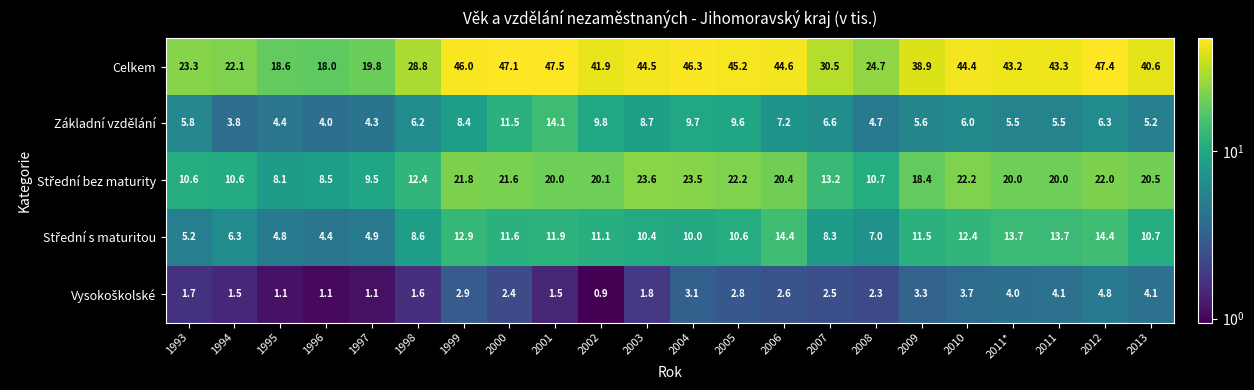

Where does the Celkem series first go above 43?

1999